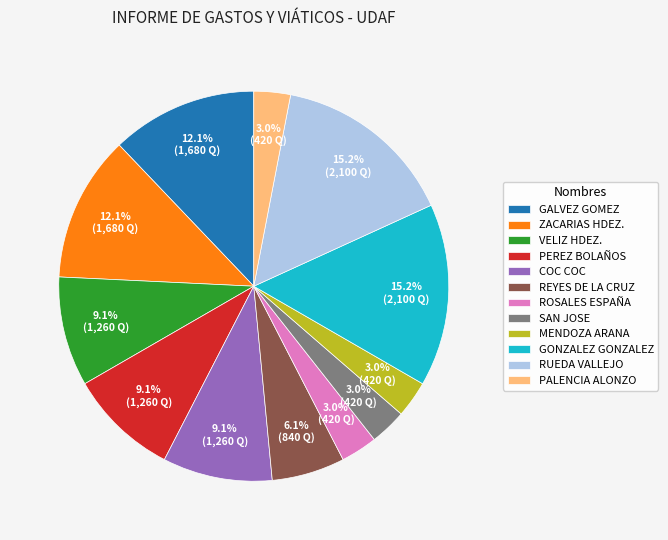

Count the number of slices in the pie.

12